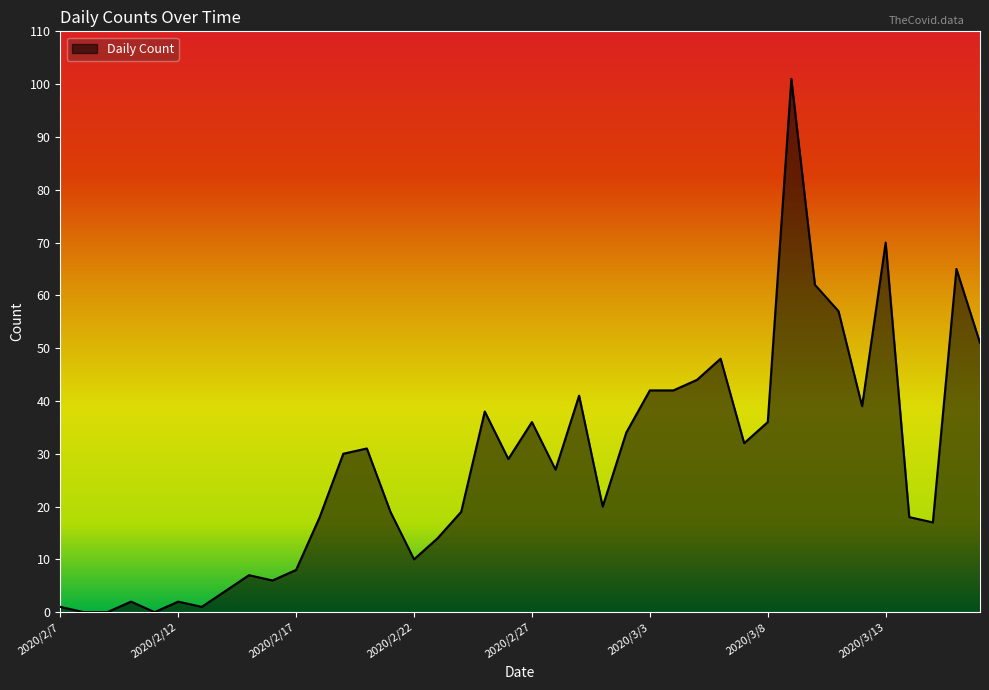

What is the maximum value shown in the chart?

101